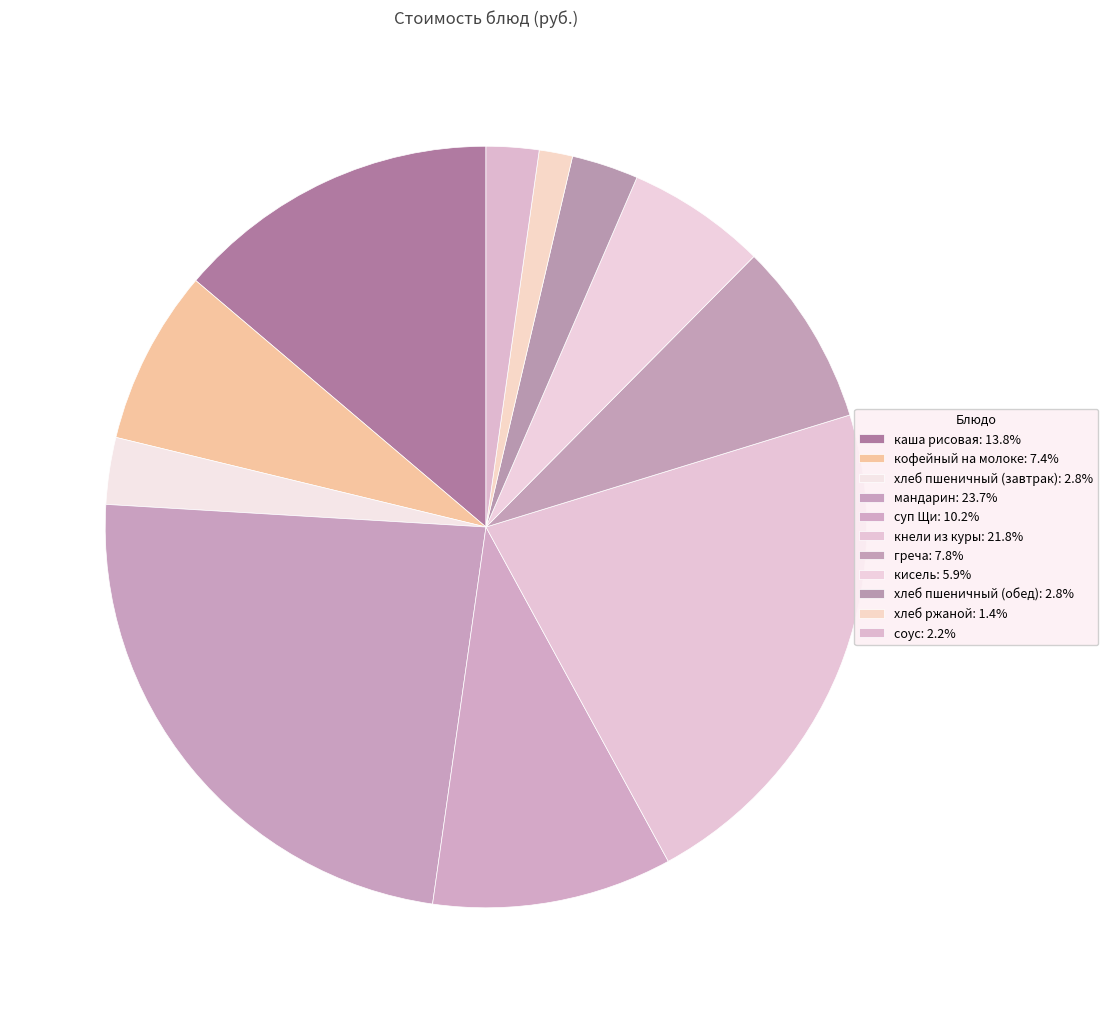

What percentage is NOT represented by мандарин?

76.3%